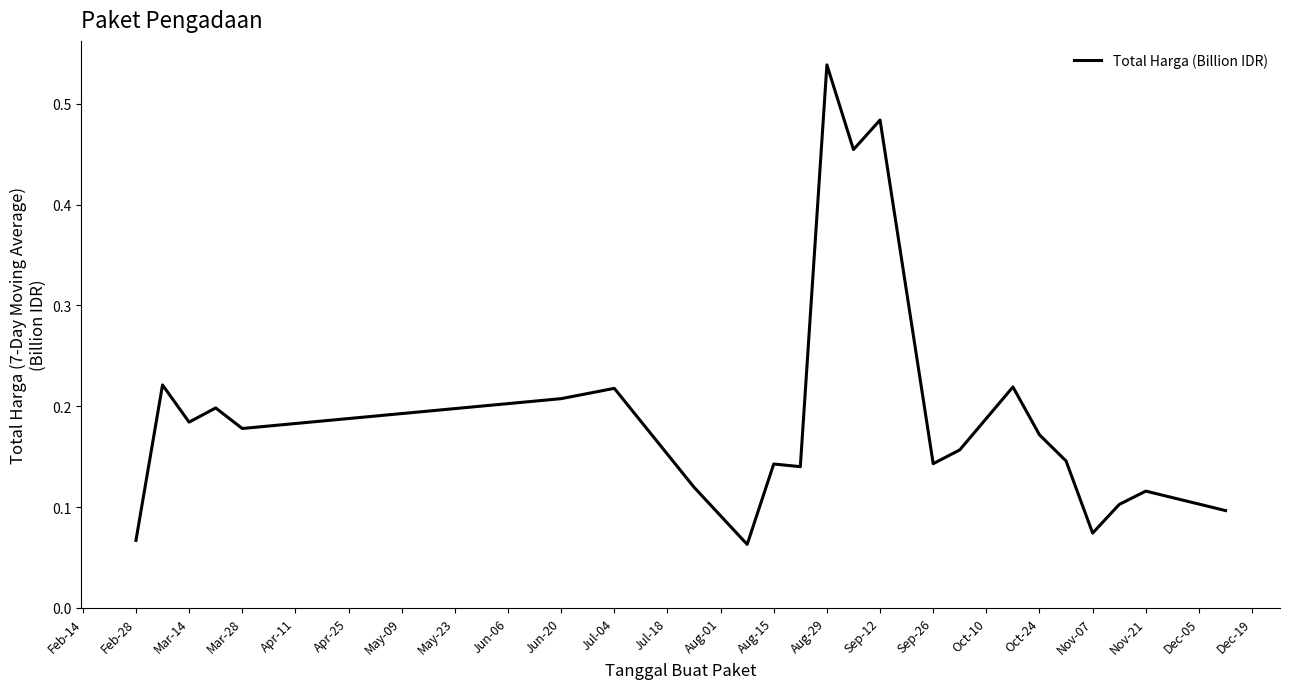

How many points are higher than both their immediate neighbors (excluding endpoints)?

8